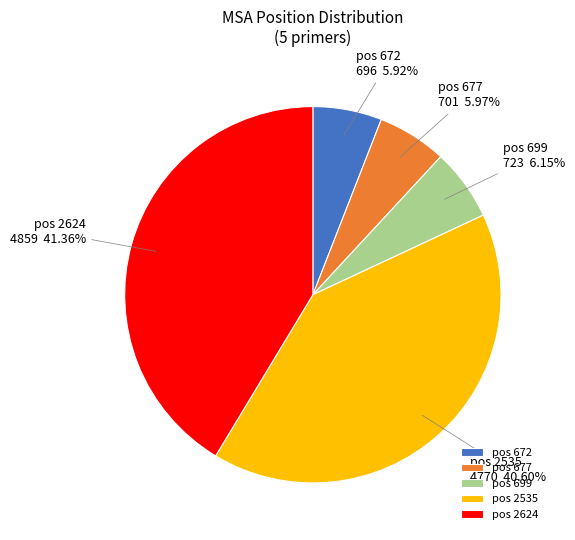

Which has a higher value, pos 2624 or pos 699?

pos 2624